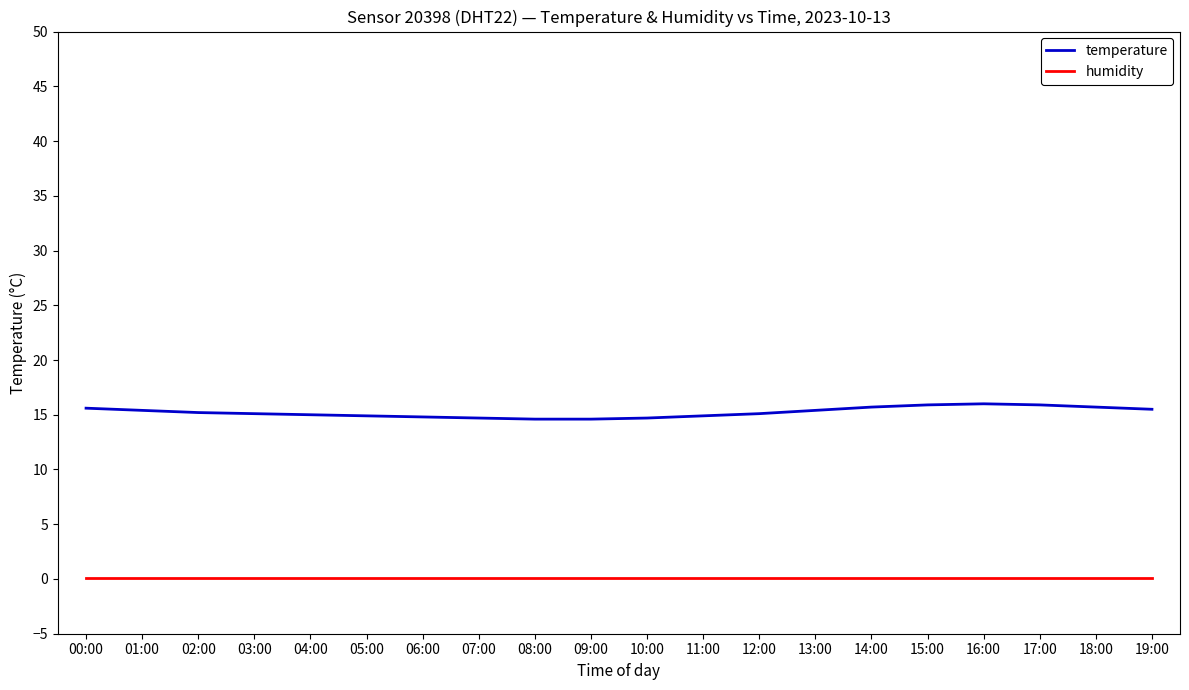

What is the maximum value shown in the chart?

16.0